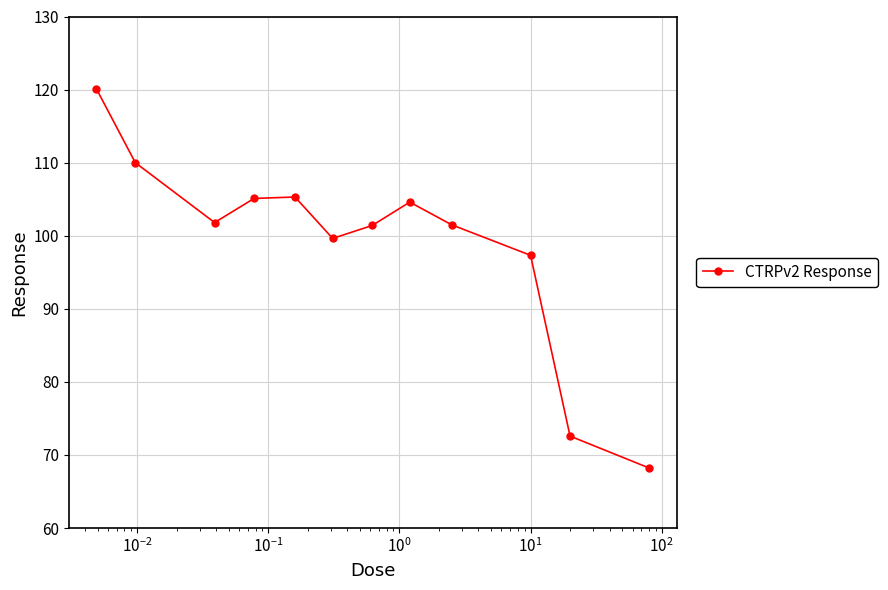

What is the value of the 1st point from the left?

120.1